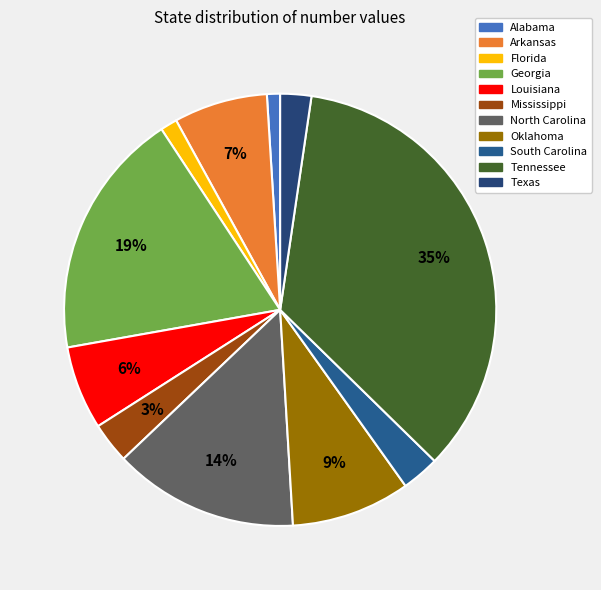

Which slice is the largest?

Tennessee